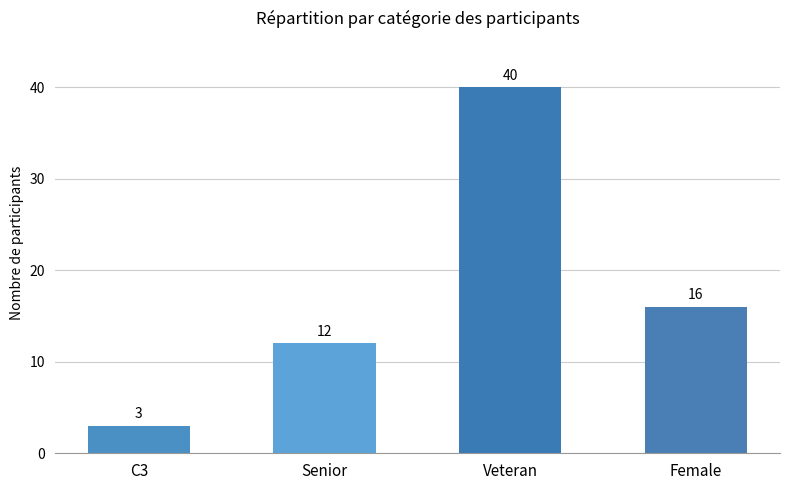

What is the maximum value shown in the chart?

40